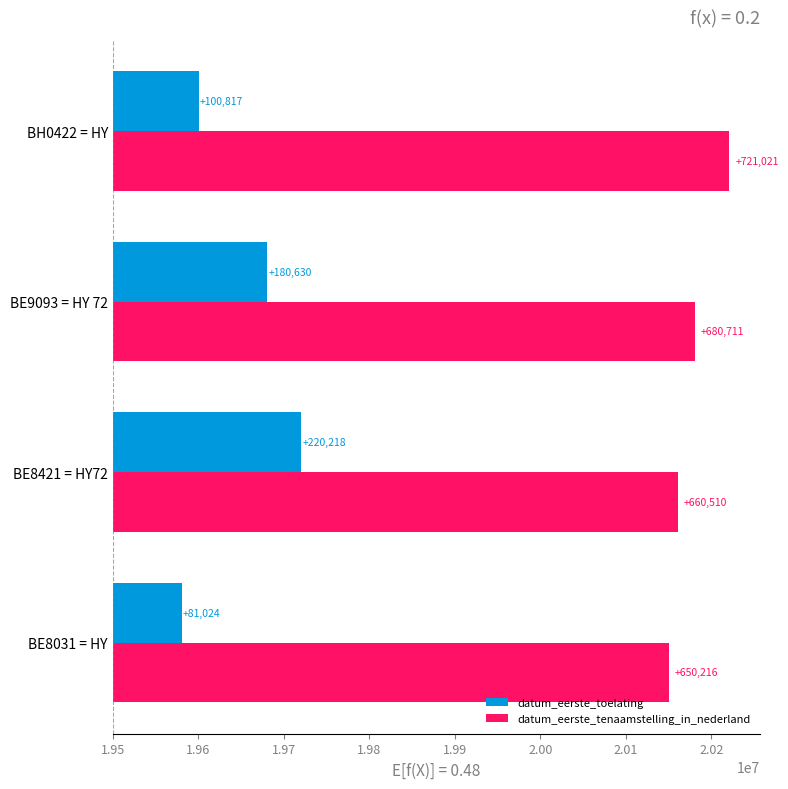

What are all the series names shown in the legend?

datum_eerste_toelating, datum_eerste_tenaamstelling_in_nederland